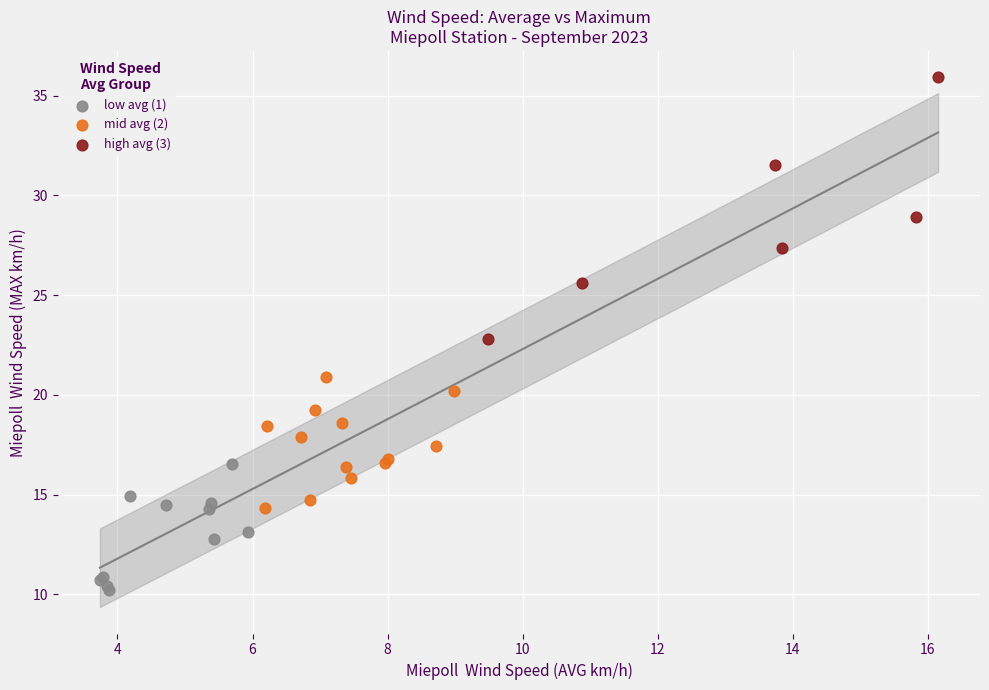

Which series contains the highest Y value?

high avg (3)